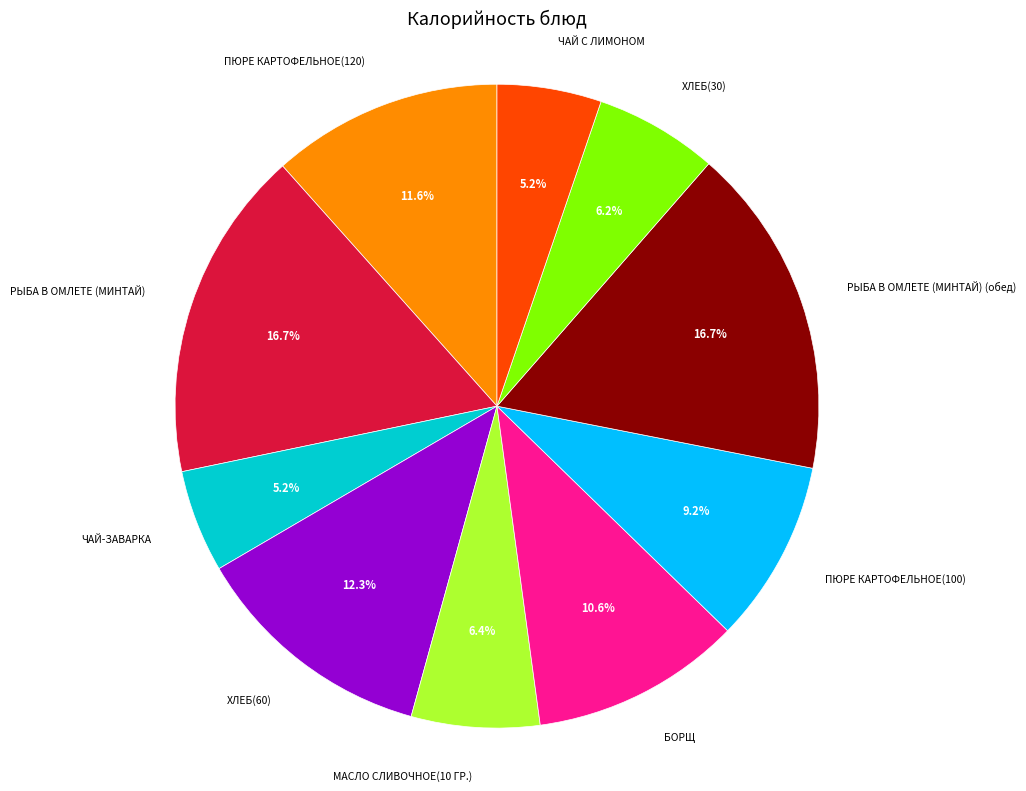

How many slices are in this pie chart?

10